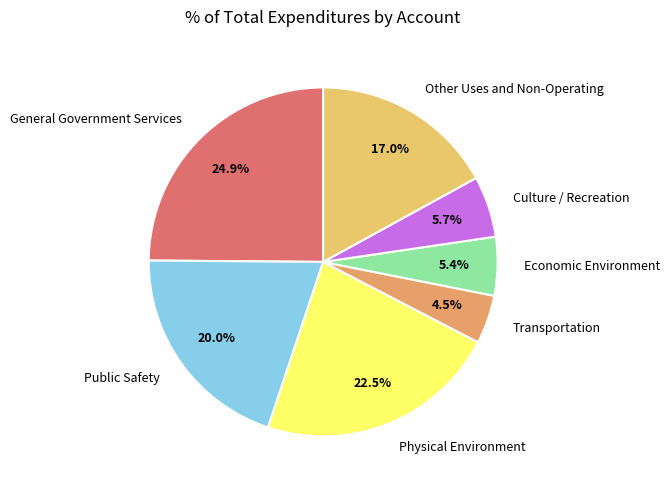

Is Public Safety the majority of the pie?

No